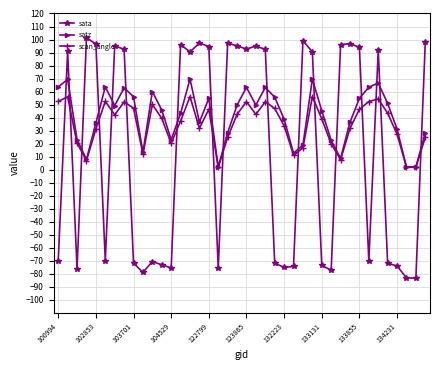

What is the value of the scan_angle point at the 6th from the left?

52.5